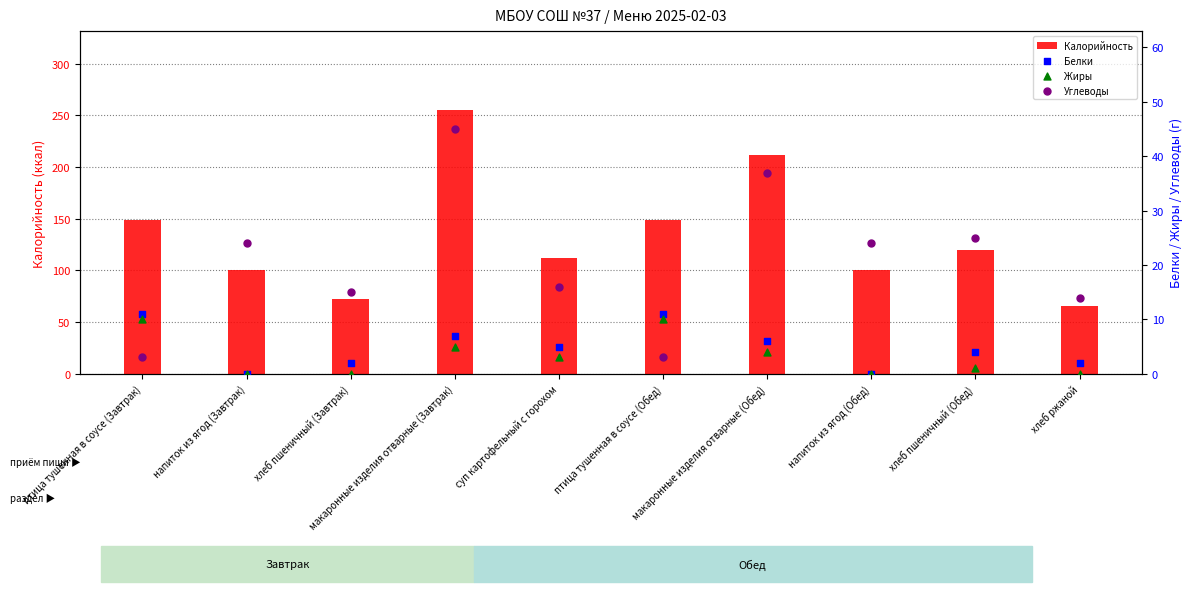

Which series has the largest total across all categories?

Калорийность